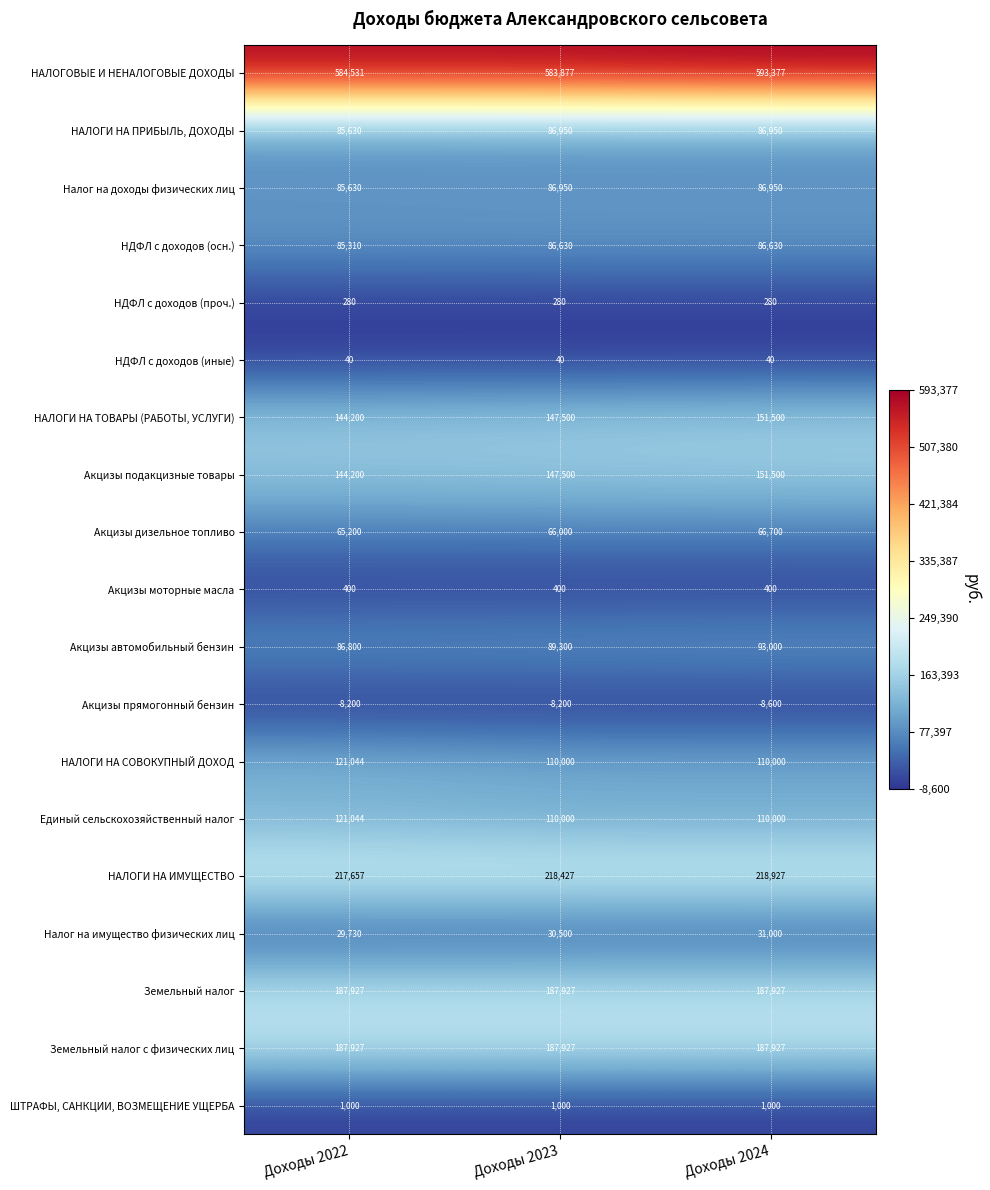

What is the difference between the highest and lowest values at Доходы 2023?

592077